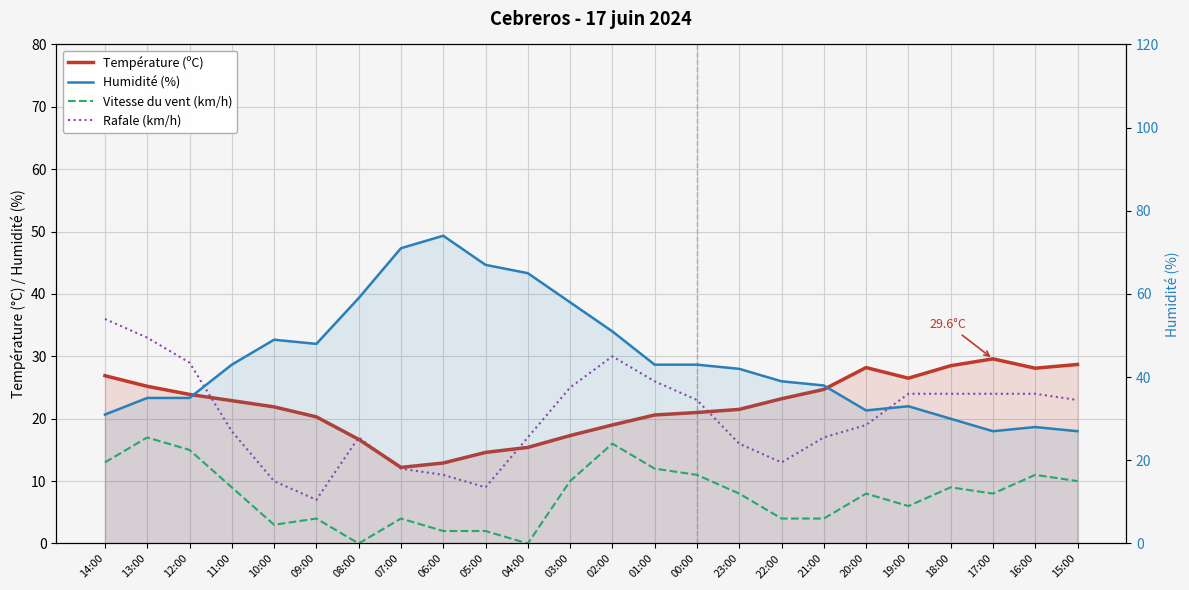

What value does the Température (ºC) series have at 01:00?

20.6